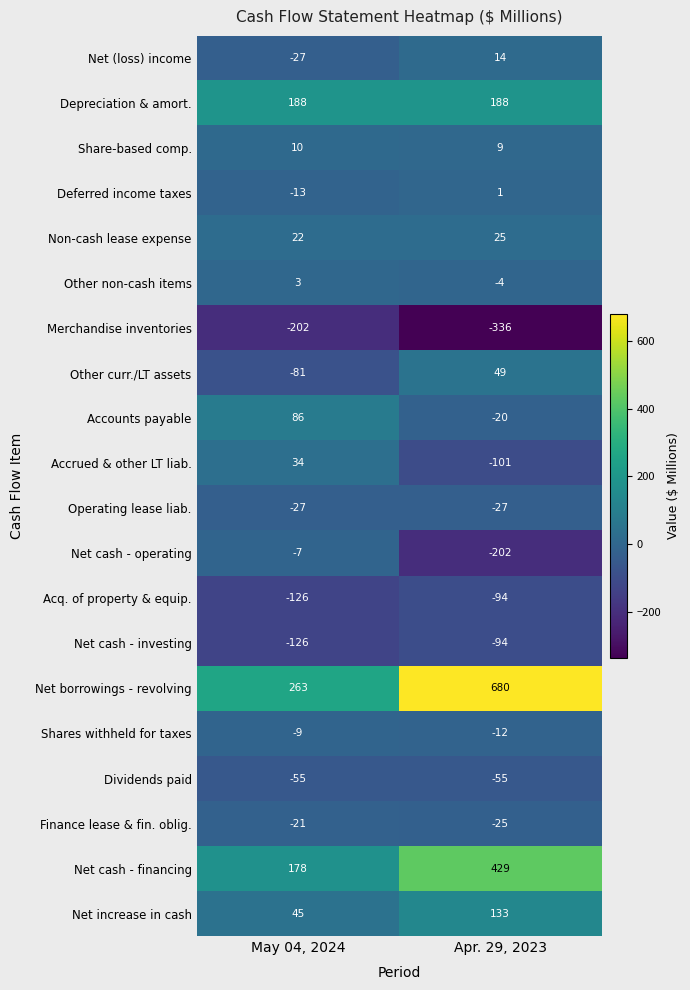

What is the difference between the Shares withheld for taxes values at May 04, 2024 and Apr. 29, 2023?

3